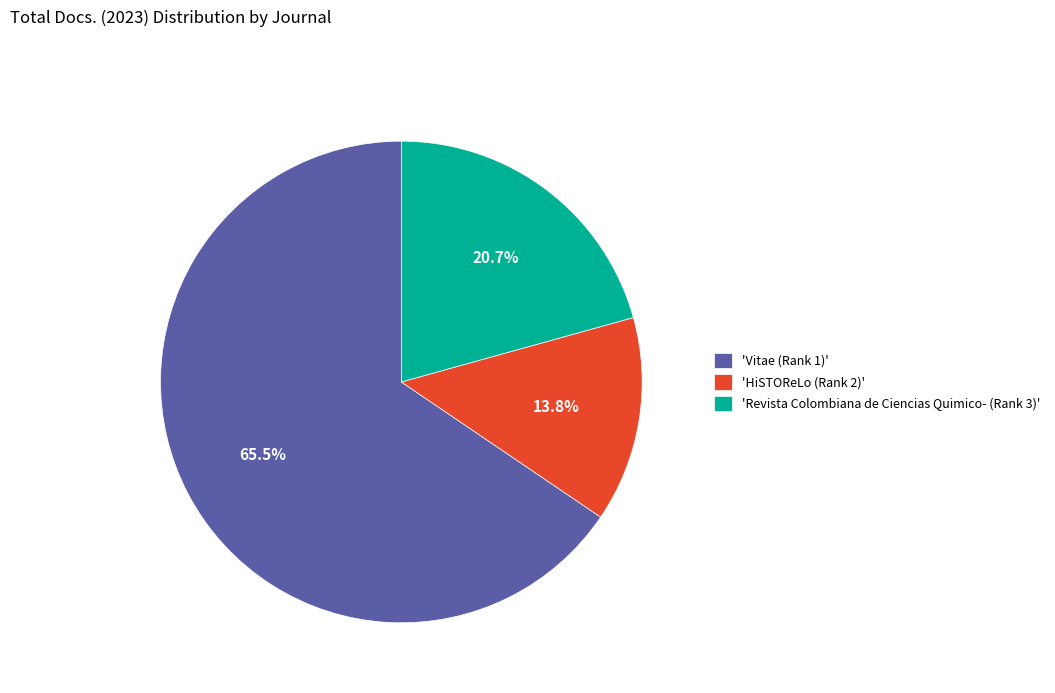

Approximately how many times larger is the value at 'HiSTOReLo (Rank 2)' compared to 'Revista Colombiana de Ciencias Quimico- (Rank 3)'?

0.7